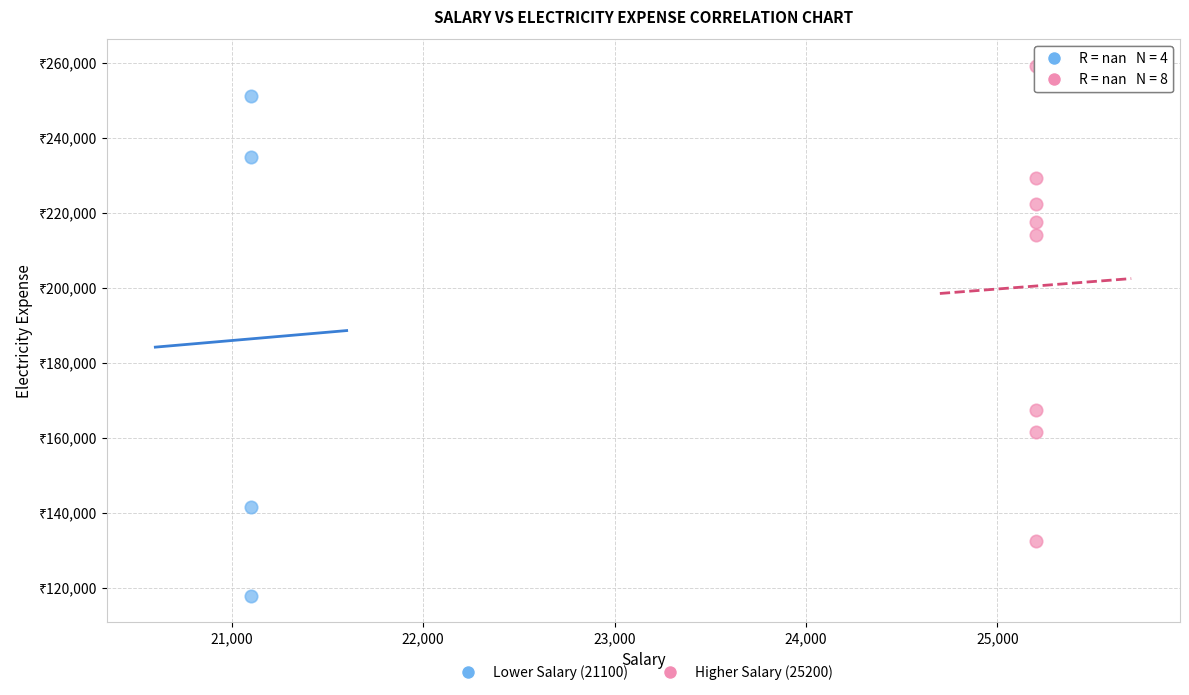

What are all the series names shown in the legend?

Lower Salary (21100), Higher Salary (25200)